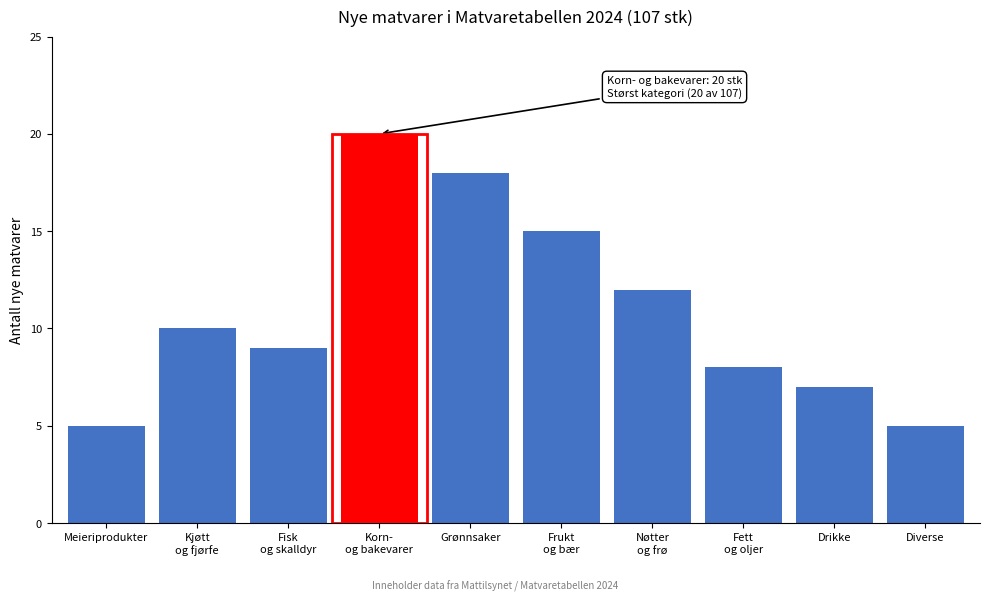

Reading left to right, what are all the values shown in this chart?

5	10	9	20	18	15	12	8	7	5